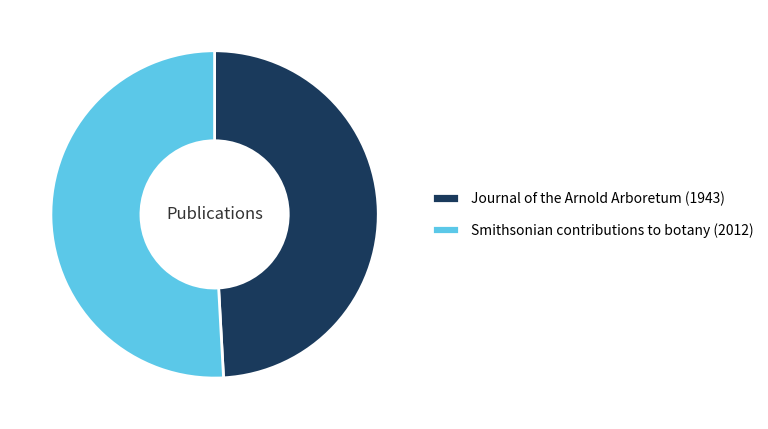

Rank the categories by value from lowest to highest.

Journal of the Arnold Arboretum (1943), Smithsonian contributions to botany (2012)